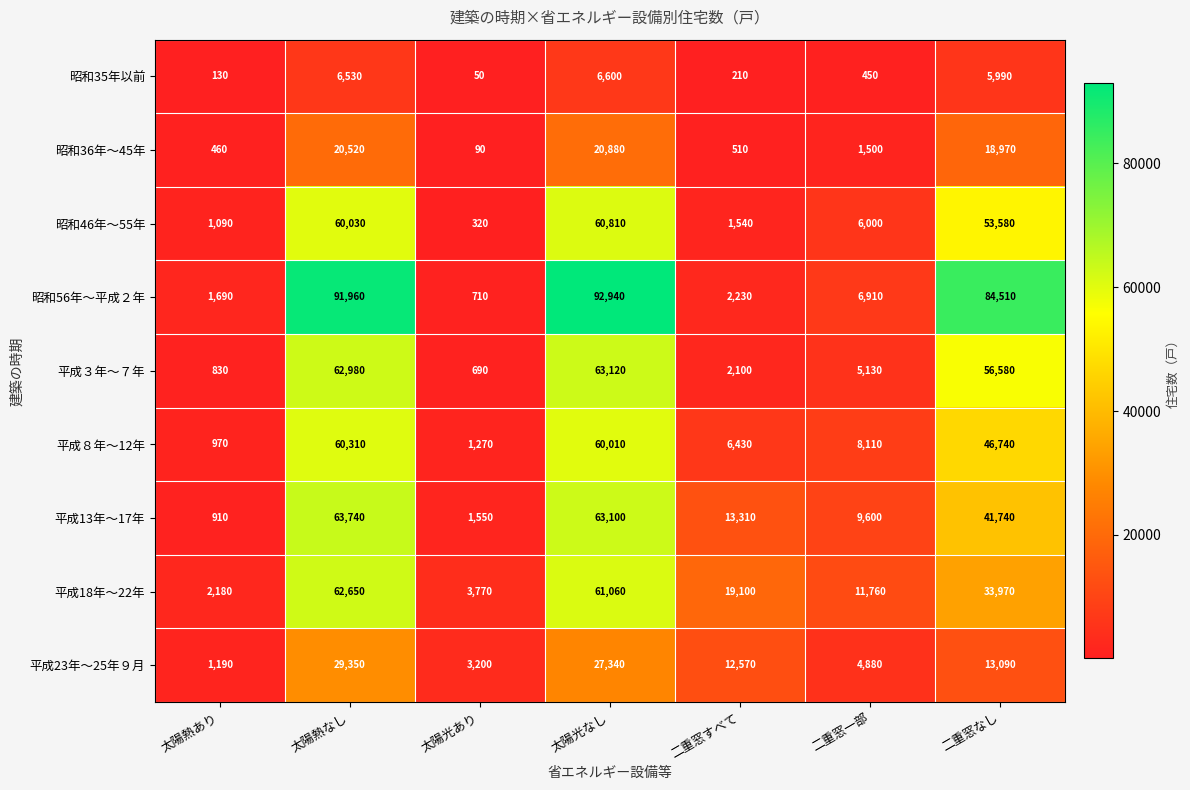

At which label is 昭和35年以前 closest to 3325?

二重窓なし